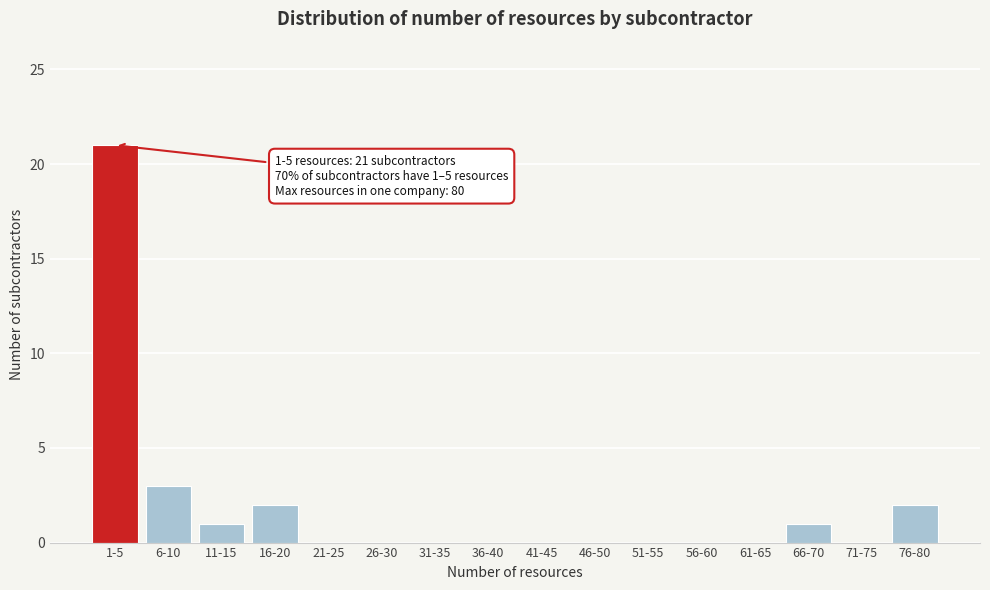

Reading left to right, transcribe all the data shown in this chart.

1-5=21	6-10=3	11-15=1	16-20=2	21-25=0	26-30=0	31-35=0	36-40=0	41-45=0	46-50=0	51-55=0	56-60=0	61-65=0	66-70=1	71-75=0	76-80=2